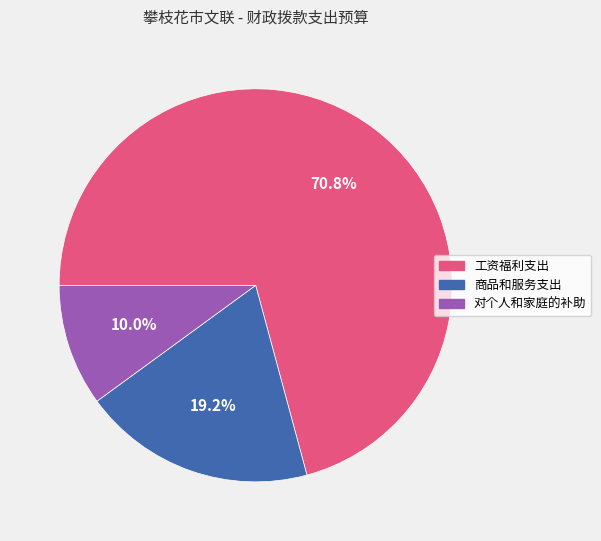

Which category has the biggest portion of the pie?

工资福利支出